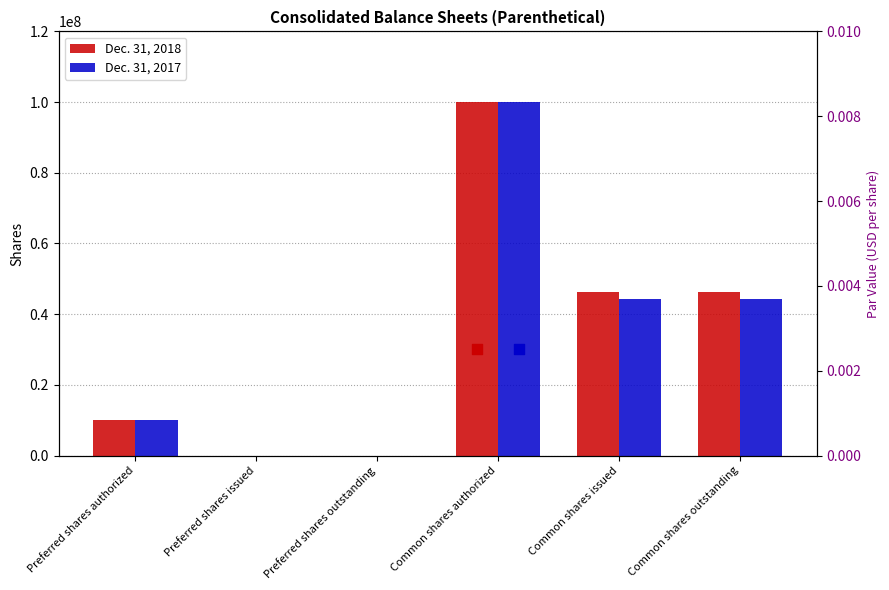

What are all the series names shown in the legend?

Dec. 31, 2018, Dec. 31, 2017